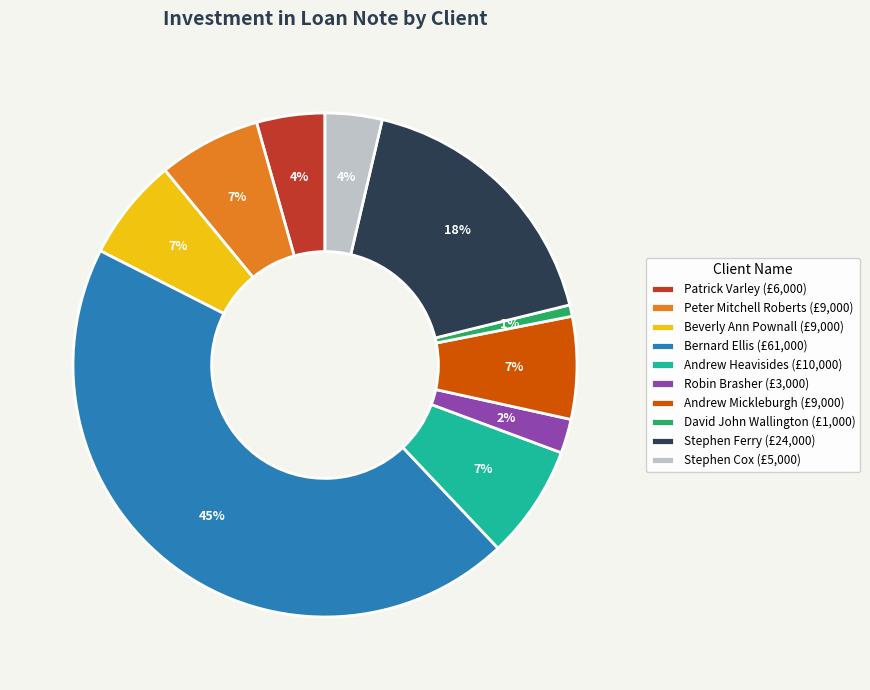

To the nearest percent, what percentage of the pie is David John Wallington (£1,000)?

1%